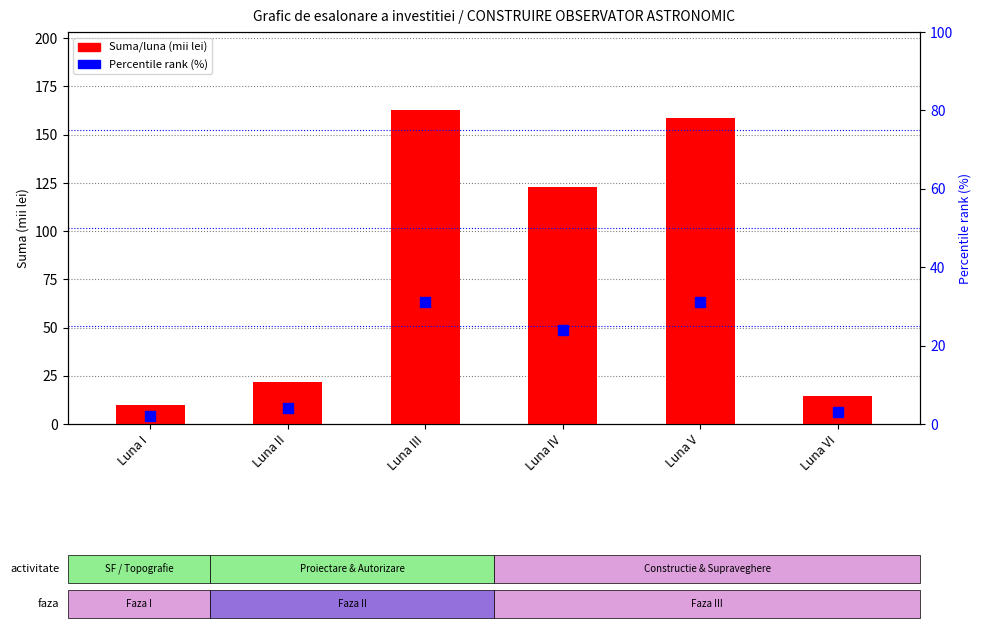

At which category is the sum across all series the highest?

Luna III